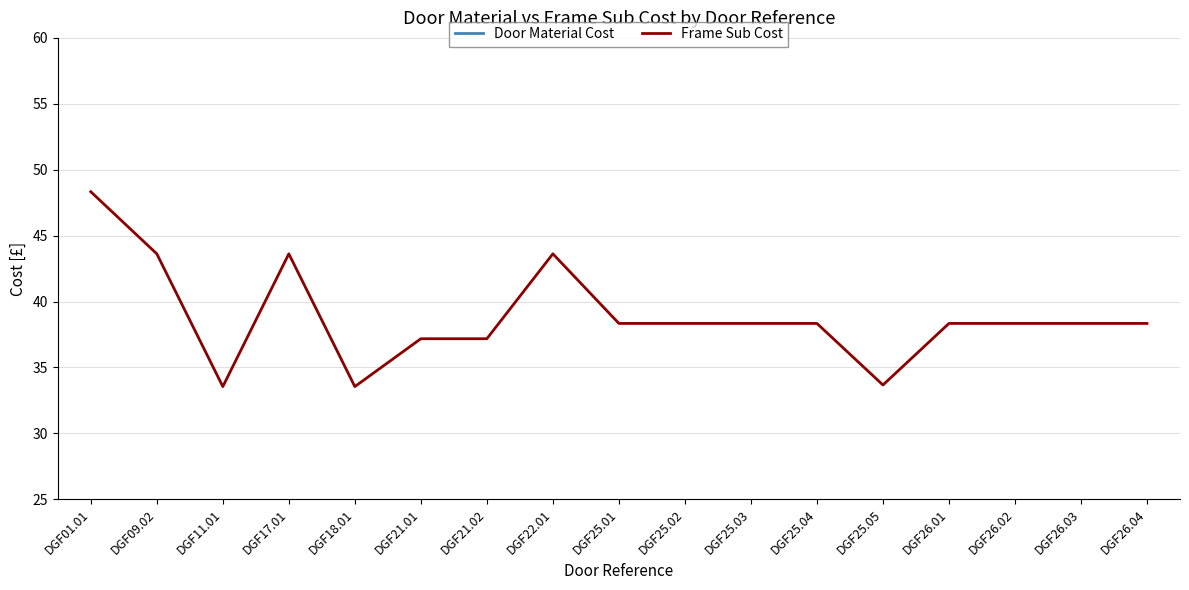

Count the number of categories in the chart.

17